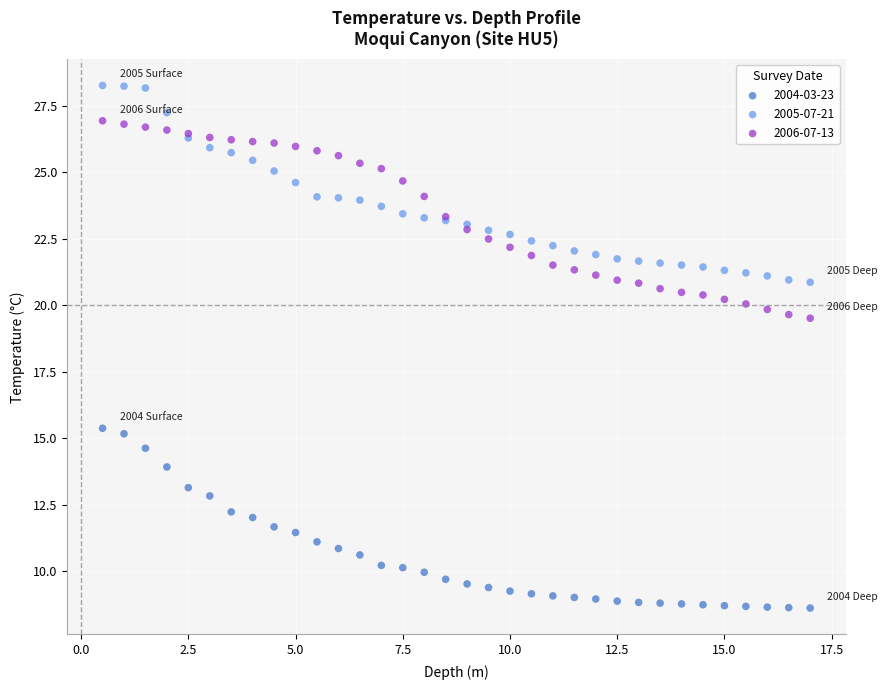

Which series reaches the maximum Y coordinate?

2005-07-21